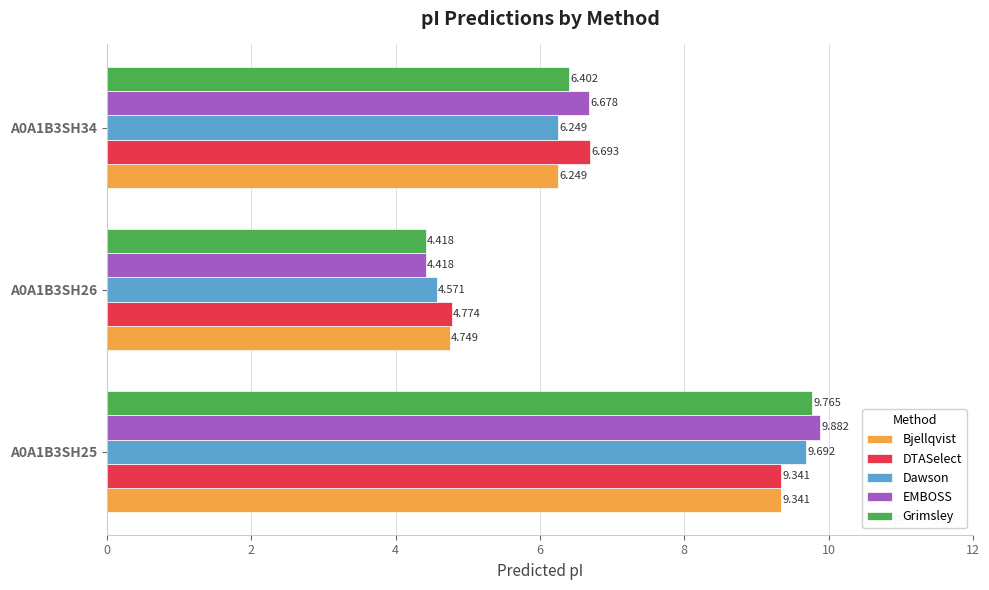

Where is Dawson nearest to the value 7?

A0A1B3SH34